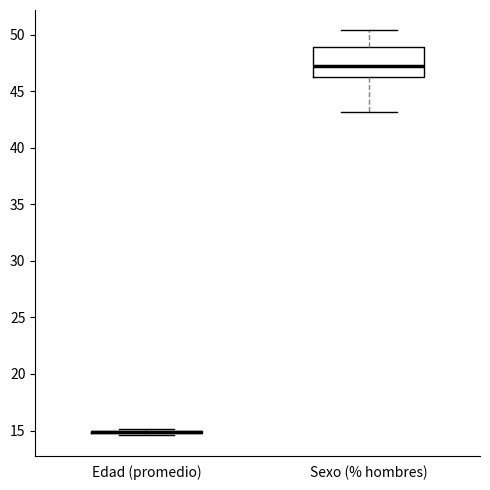

Reading left to right, read every box against the y-axis: the position of its median line, the range the box covers, and the ends of its whiskers. The values are not printed on the chart, so give them approximately, as read against the axis.

Edad (promedio): box collapsed to a line at 15.0, whiskers 14.5 to 15.0
Sexo (% hombres): median 47.0, box 46.0 to 49.0, whiskers 43.0 to 50.5